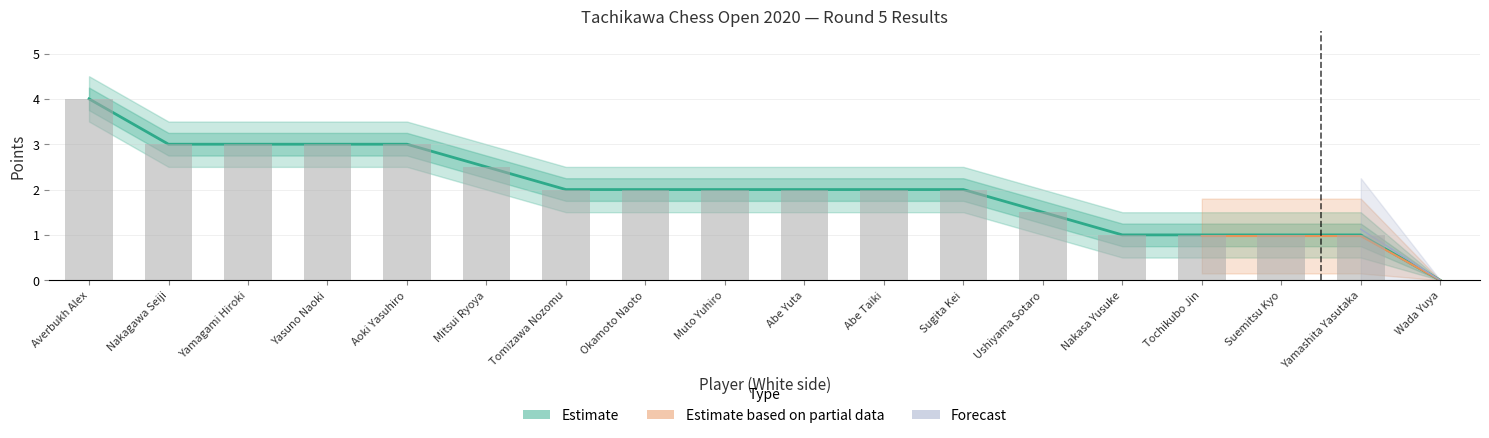

The Estimate series shows 4.8 at Aoki Yasuhiro. True or false?

False